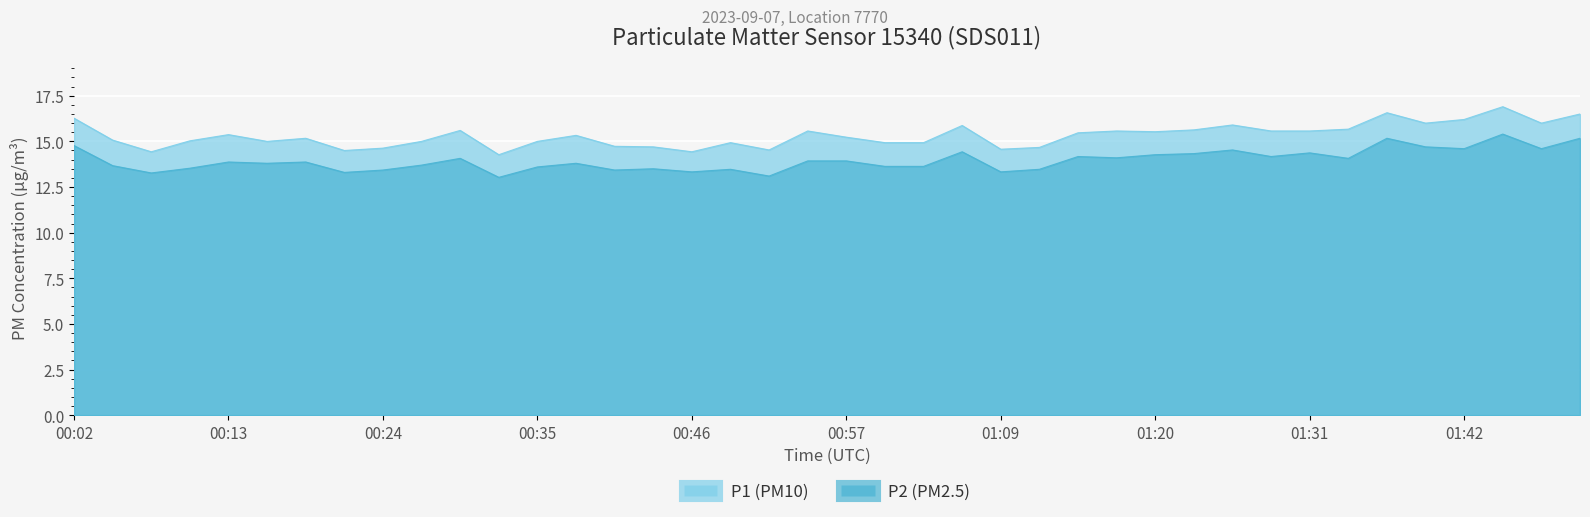

True or false: P1 and P2 intersect in this chart.

False